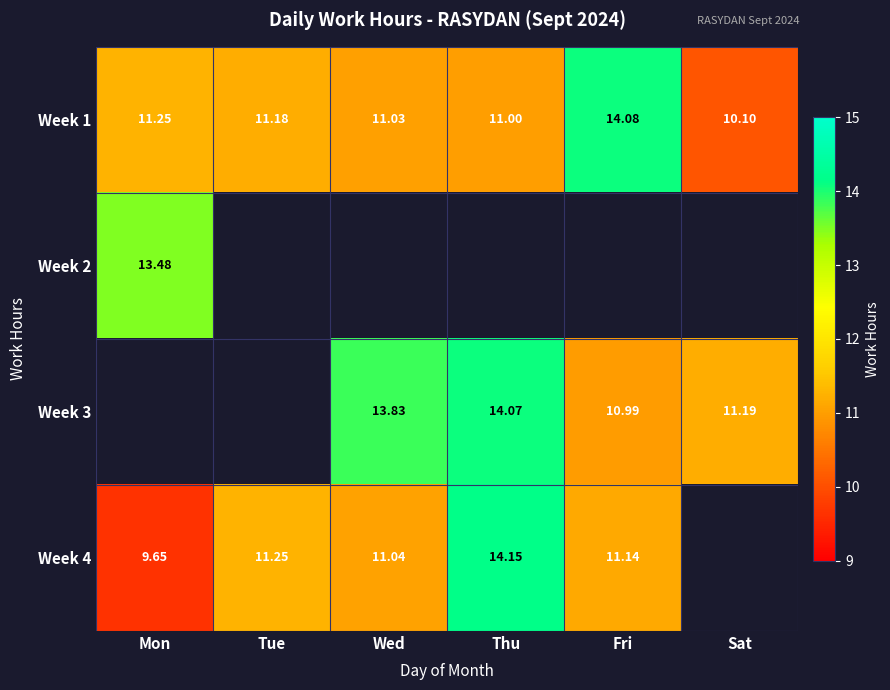

What is the sum of the Week 4 values at Fri and Thu?

25.3